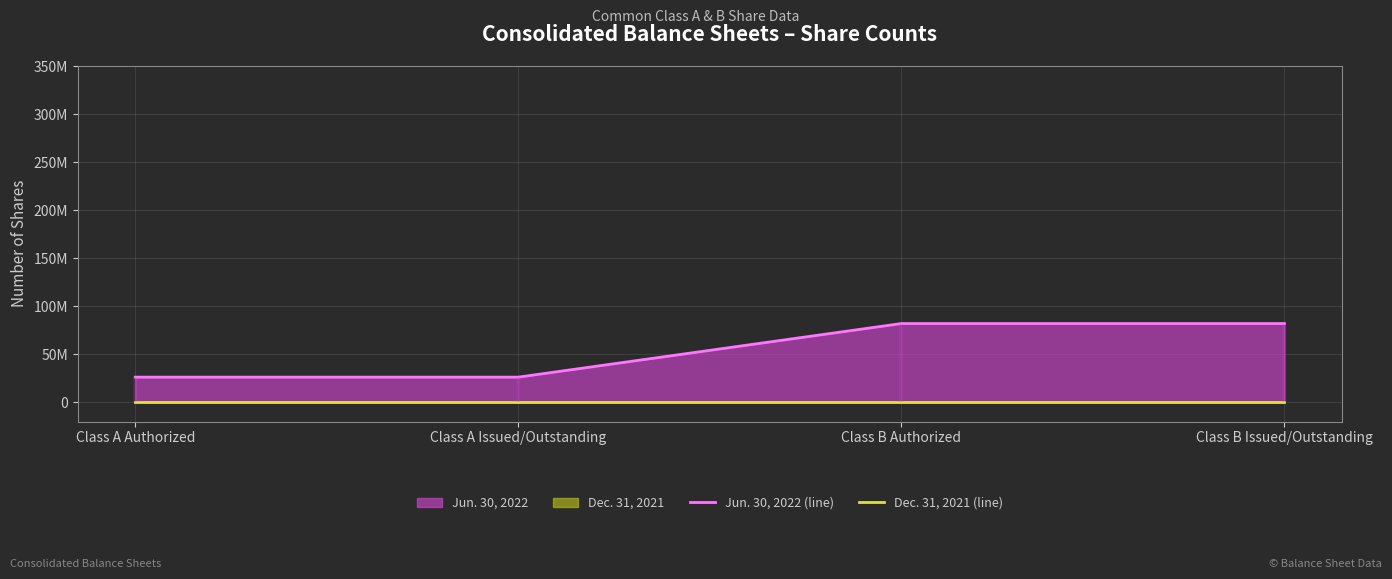

What is the difference between the highest and lowest values at Class A Issued/Outstanding?

26254167